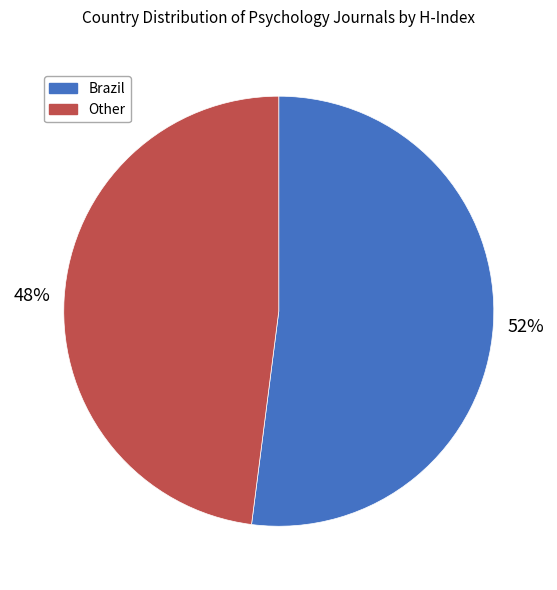

Count the number of slices in the pie.

2